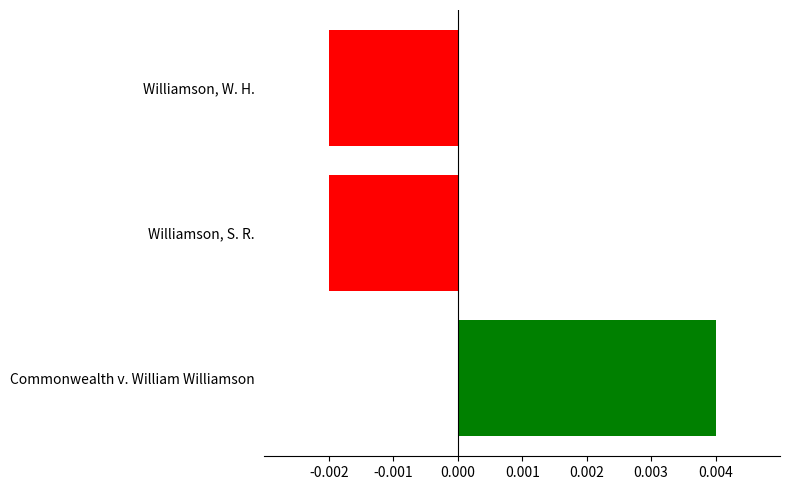

How many negative values are there?

2